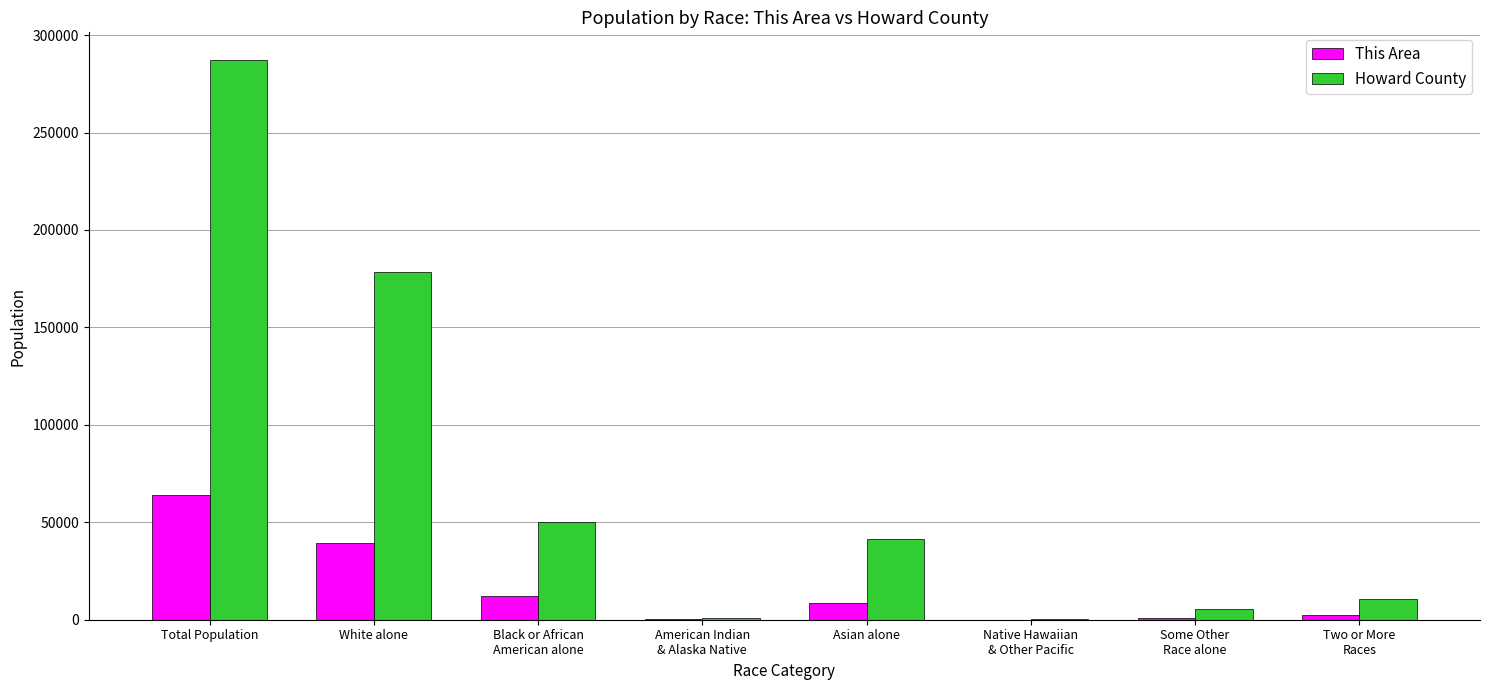

At which label does Howard County reach its peak?

Total Population